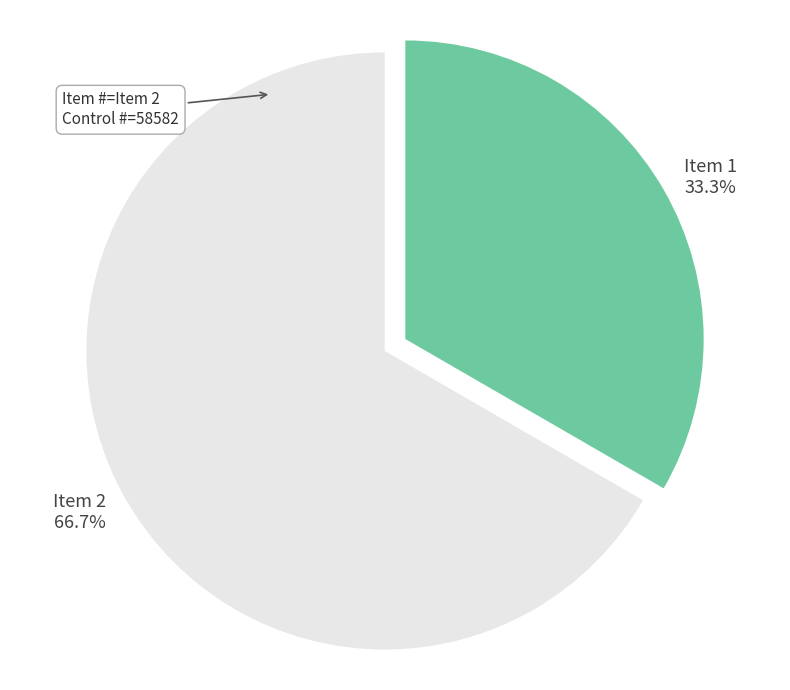

To the nearest percent, what is the difference between the largest and smallest slice percentages?

33%